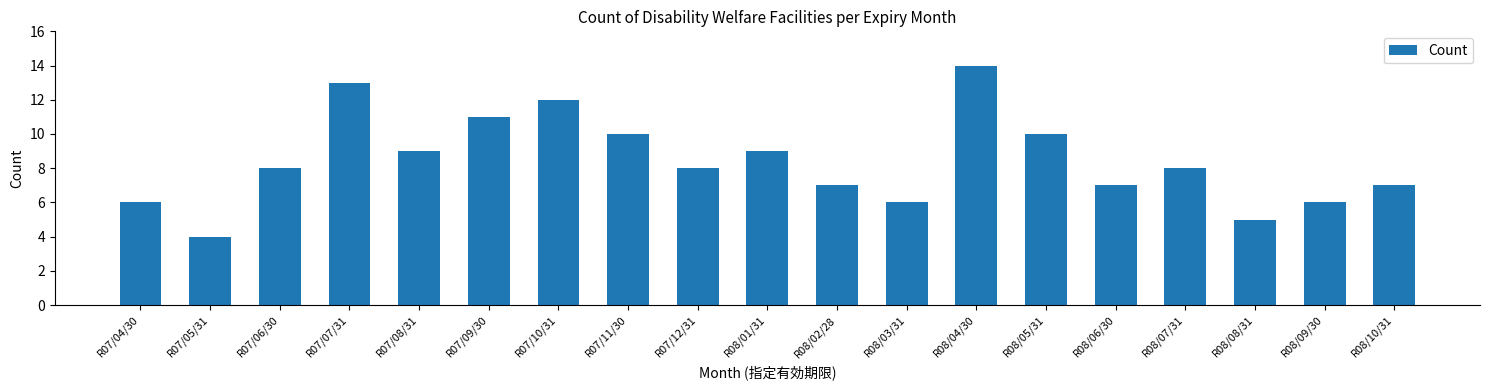

Reading left to right, list all the values displayed in this chart.

R07/04/30=6	R07/05/31=4	R07/06/30=8	R07/07/31=13	R07/08/31=9	R07/09/30=11	R07/10/31=12	R07/11/30=10	R07/12/31=8	R08/01/31=9	R08/02/28=7	R08/03/31=6	R08/04/30=14	R08/05/31=10	R08/06/30=7	R08/07/31=8	R08/08/31=5	R08/09/30=6	R08/10/31=7